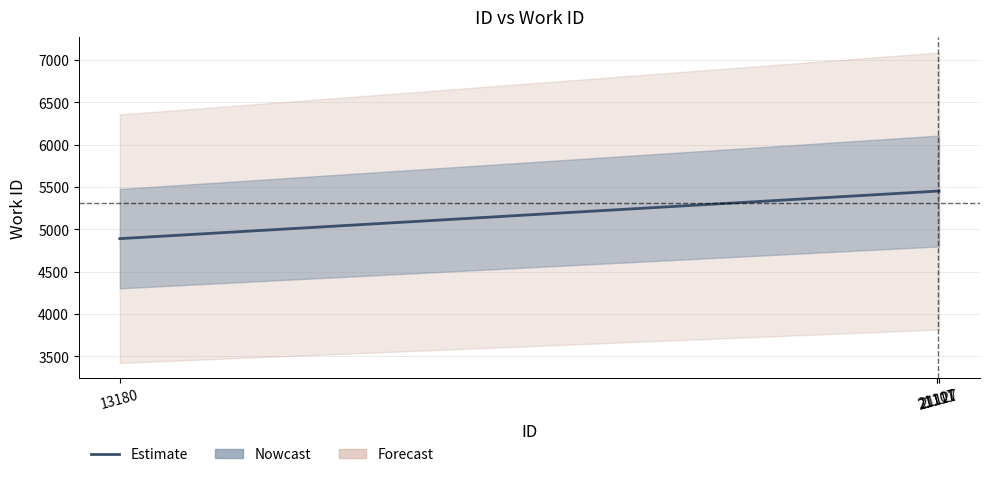

List the labels in order of value, smallest first.

13180, 21107, 21111, 21127